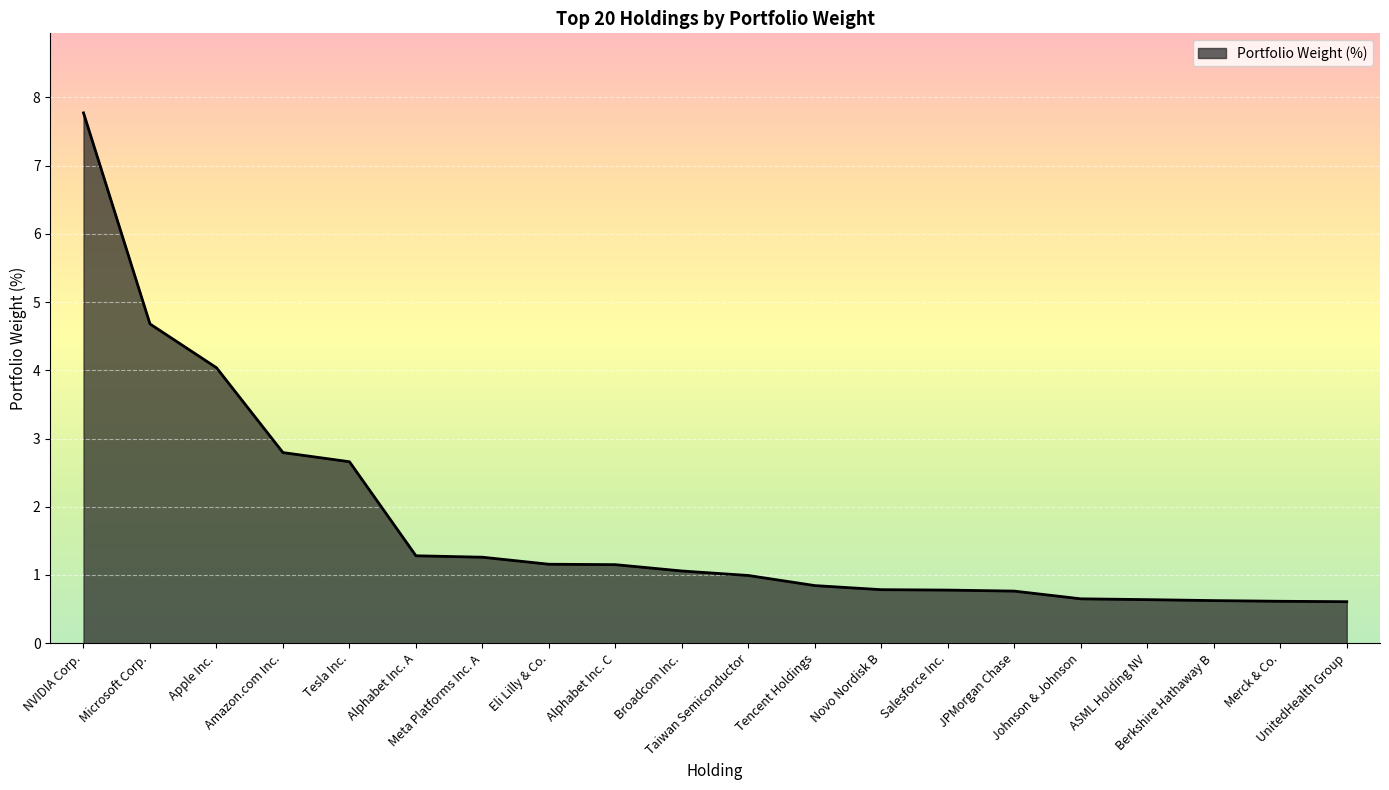

How many series are shown in this chart?

1